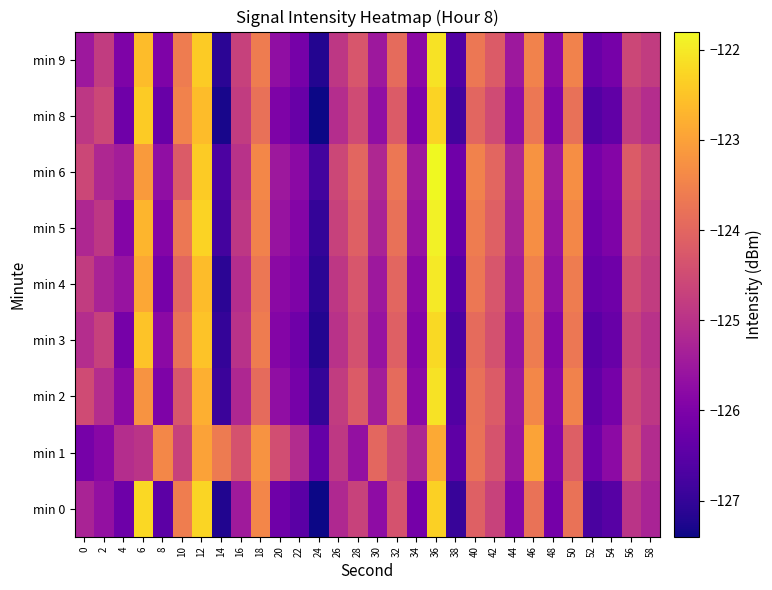

List the series in order of their peak value, lowest first.

min 1, min 8, min 0, min 3, min 2, min 9, min 4, min 5, min 6